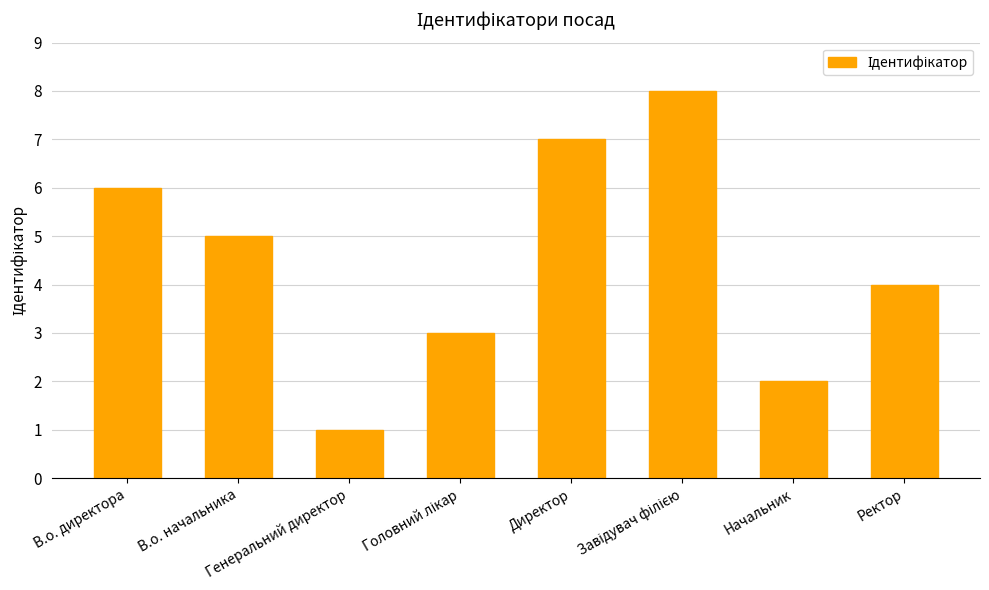

What is the label of the 8th bar from the left?

Ректор